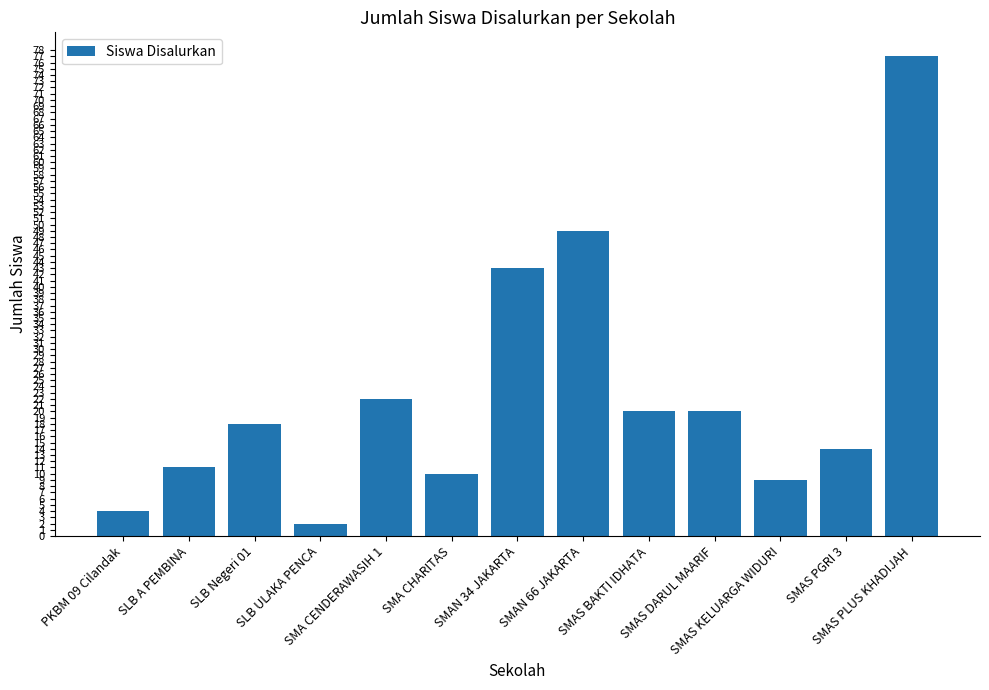

The value at SLB Negeri 01 is 18. True or false?

True